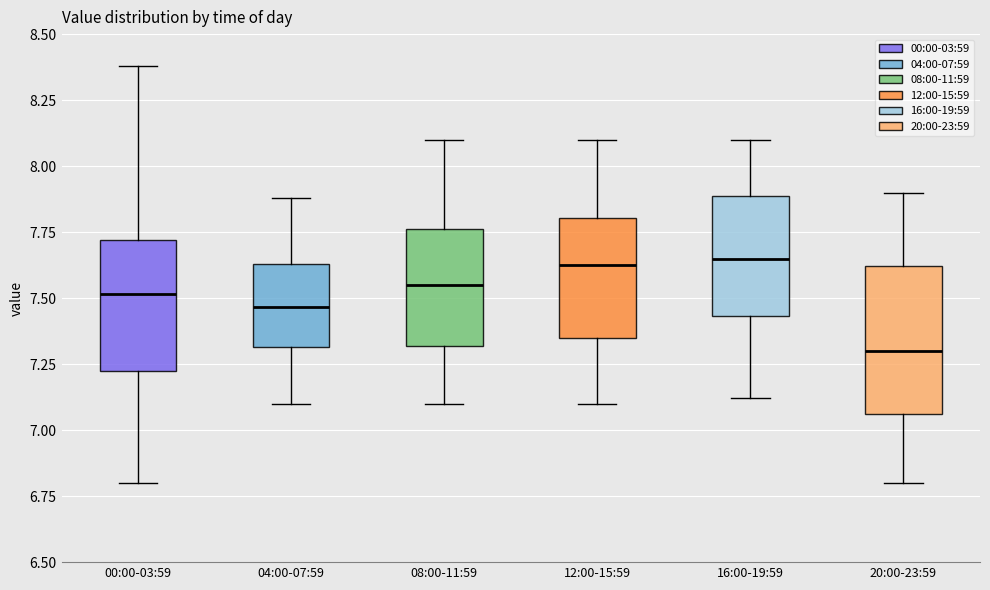

Which box's median line is the lowest?

20:00-23:59